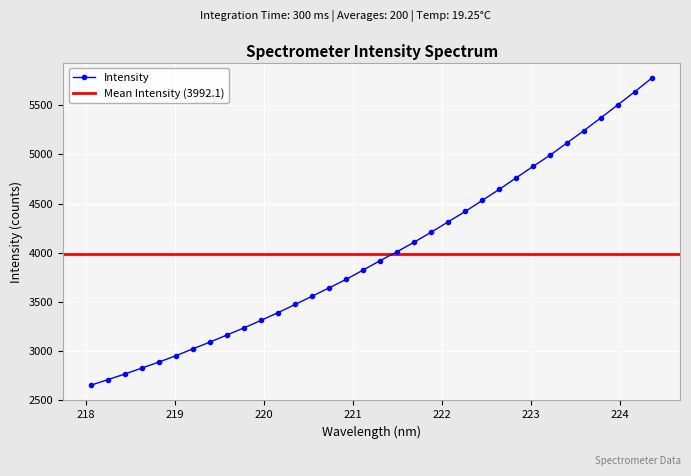

The chart shows a value of 4895.9 at 219.589. True or false?

False